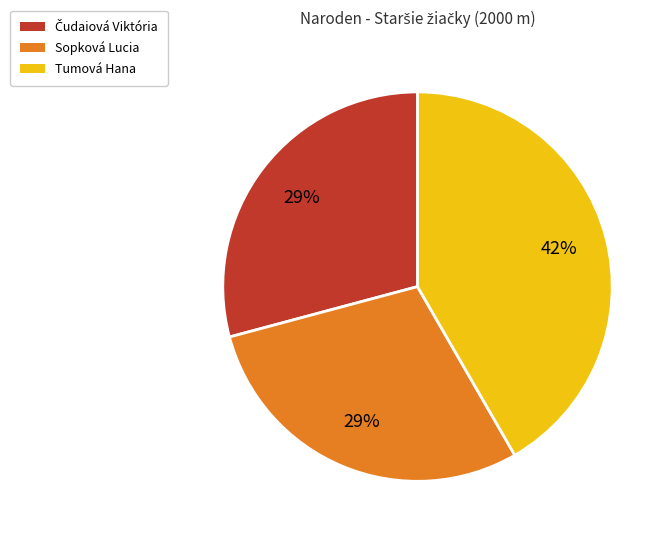

What is the largest slice in the pie chart?

Tumová Hana